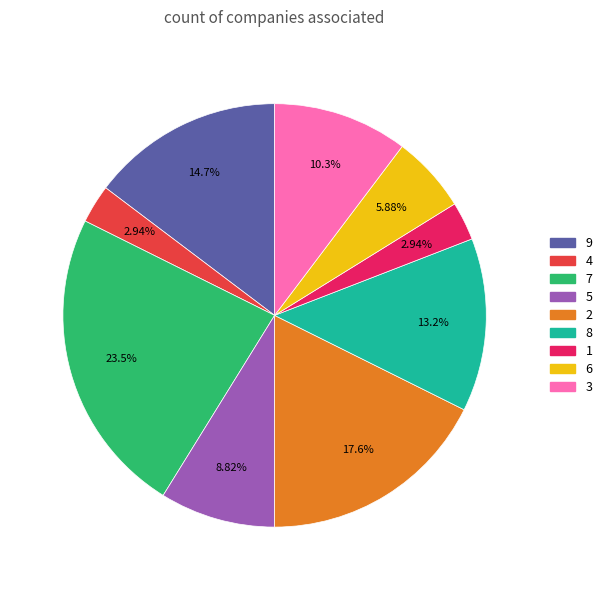

Do 6 and 2 together represent more than half of the pie?

No